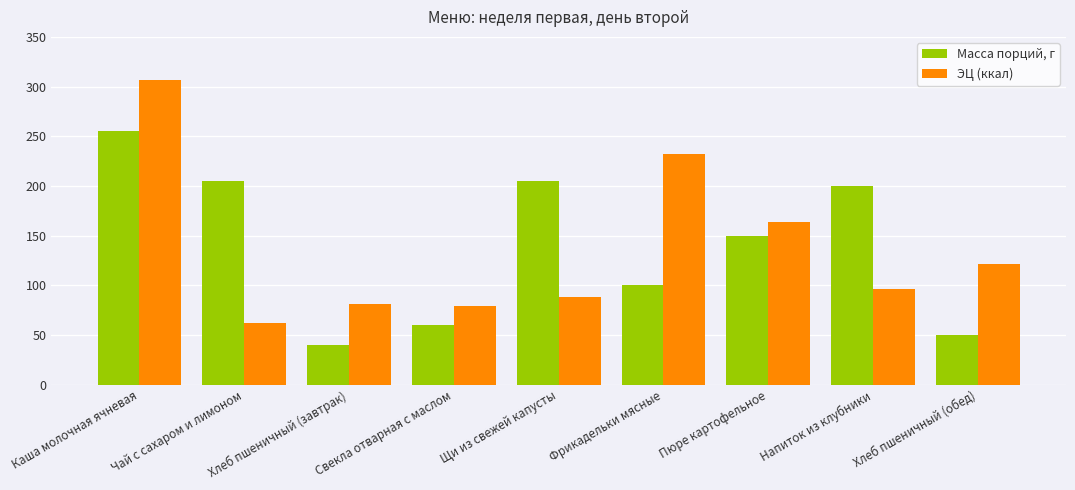

What value does the ЭЦ (ккал) series have at Хлеб пшеничный (завтрак), to the nearest 50?

100